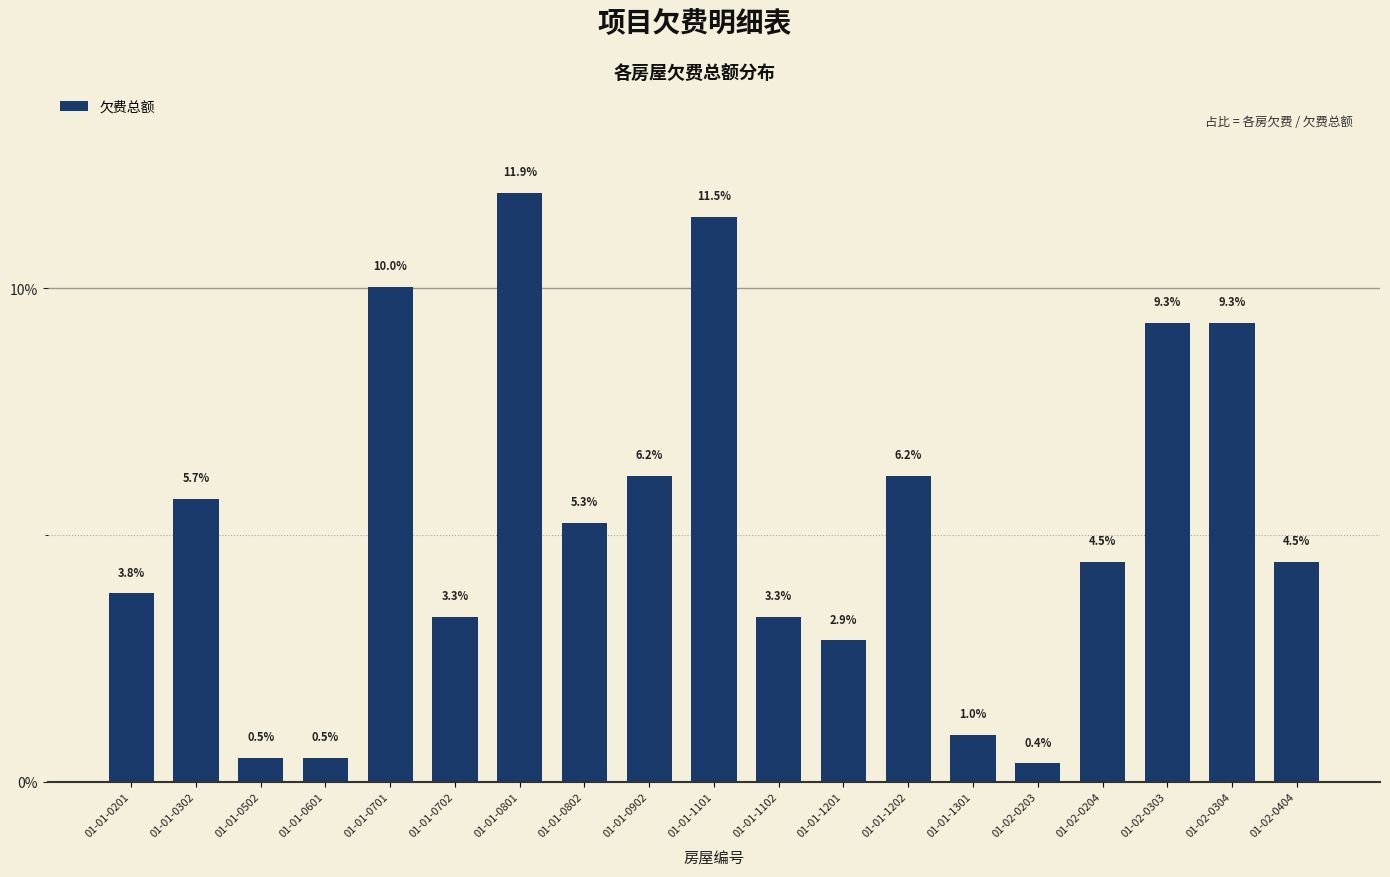

What is the smallest value displayed?

0.4